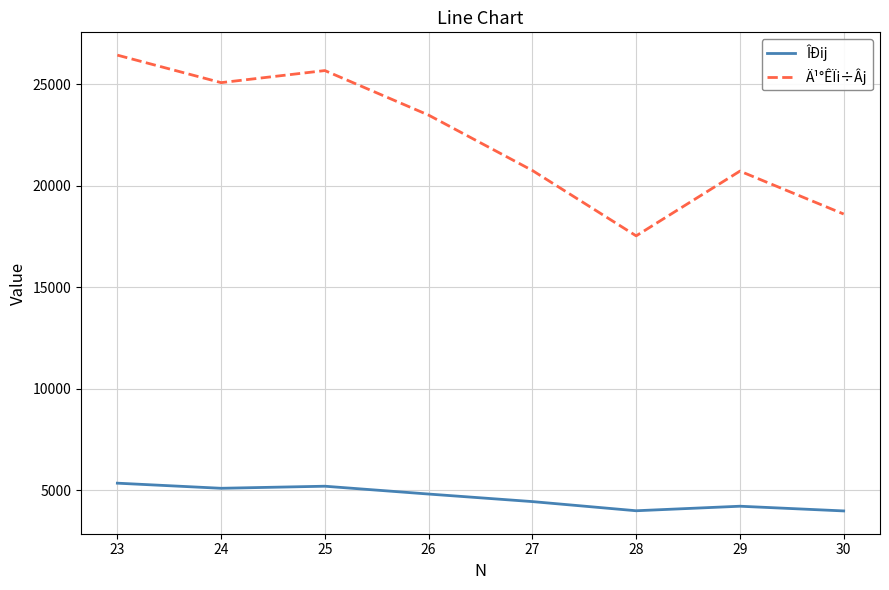

At which category does Ä¹°ÊÏi÷Âj reach its first local peak?

25